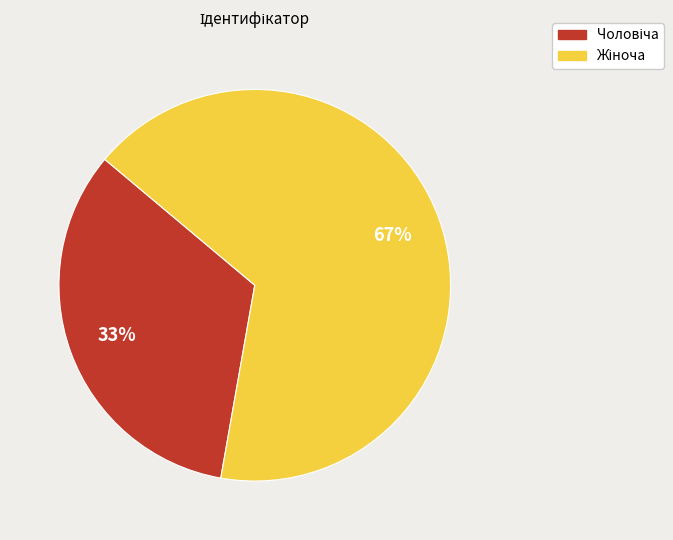

How many slices are in this pie chart?

2